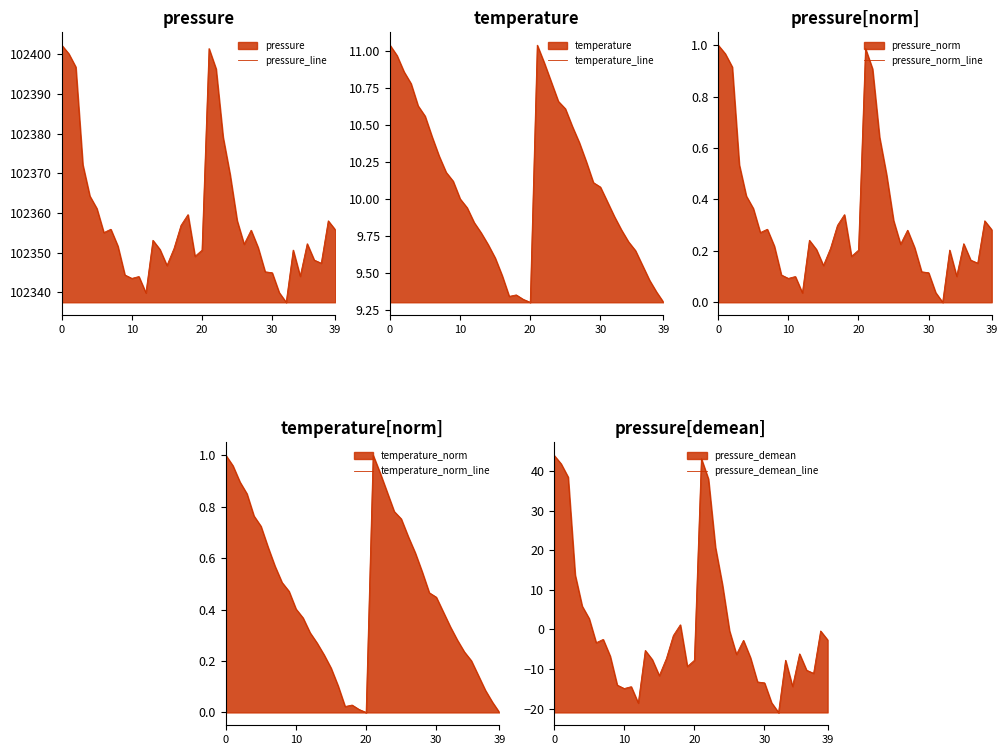

Is the value of pressure_line at 31 greater than the value of pressure_norm_line at 33?

Yes